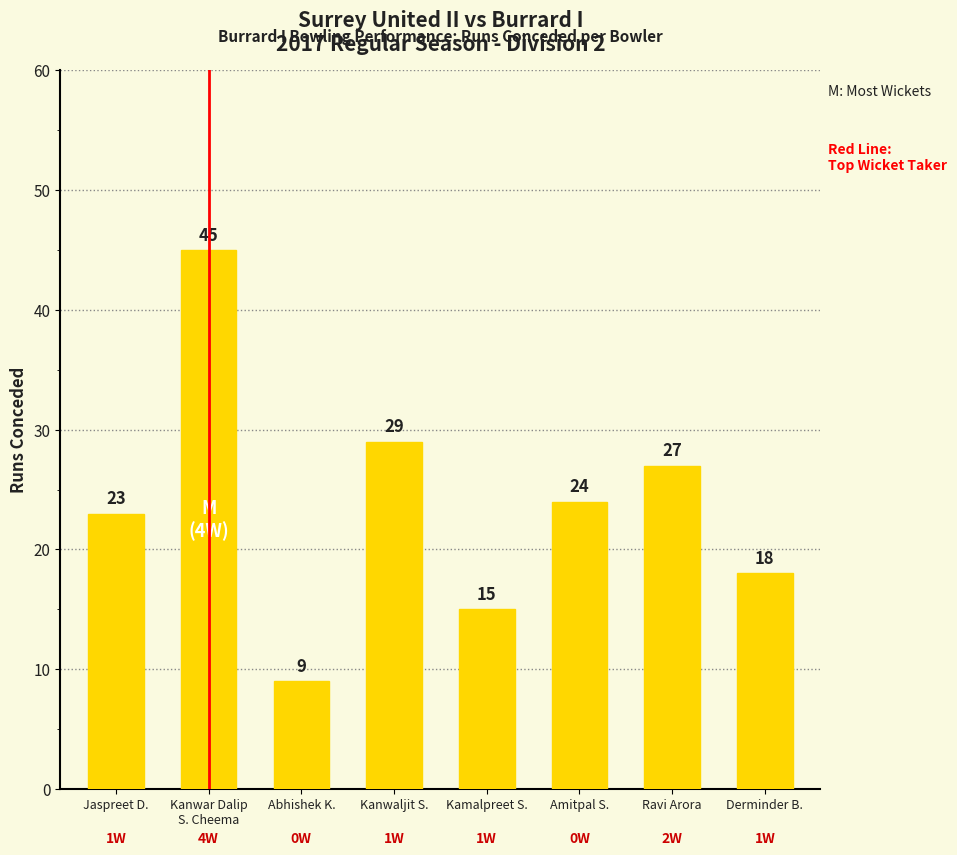

Approximately how many times larger is the value at Derminder B. compared to Kanwaljit S.?

0.6